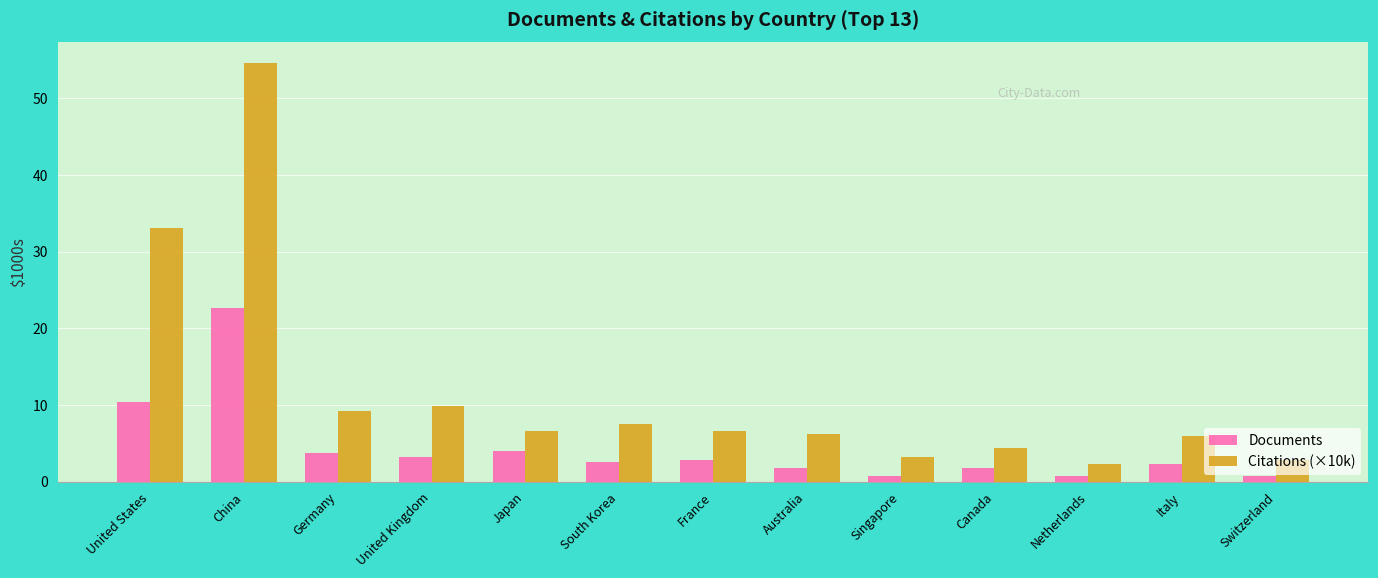

What is the difference between the Citations (×10k) values at South Korea and Canada?

3.2